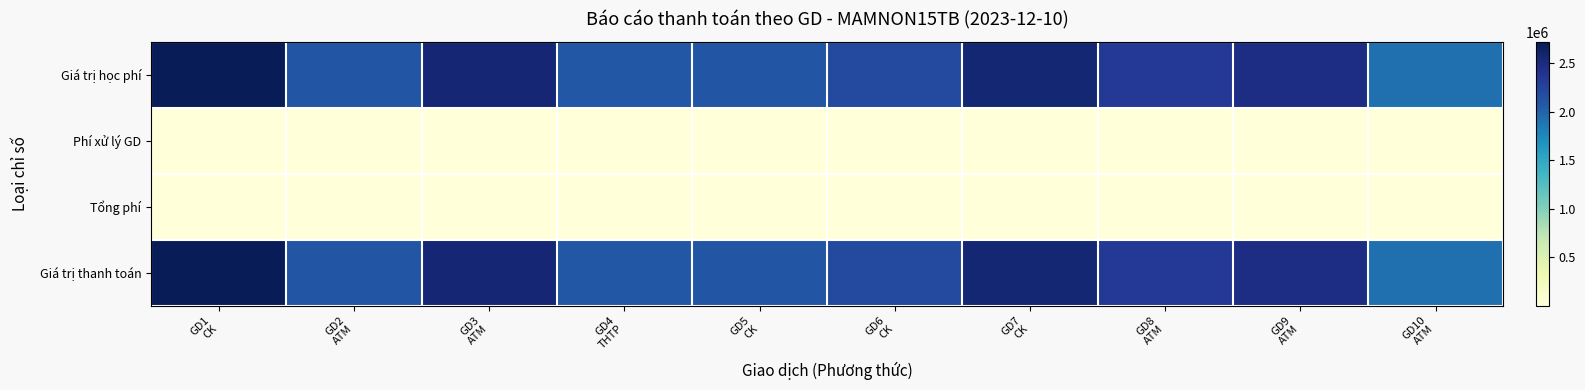

Rank the series by their maximum value, from highest to lowest.

Giá trị học phí, Giá trị thanh toán, Phí xử lý GD, Tổng phí